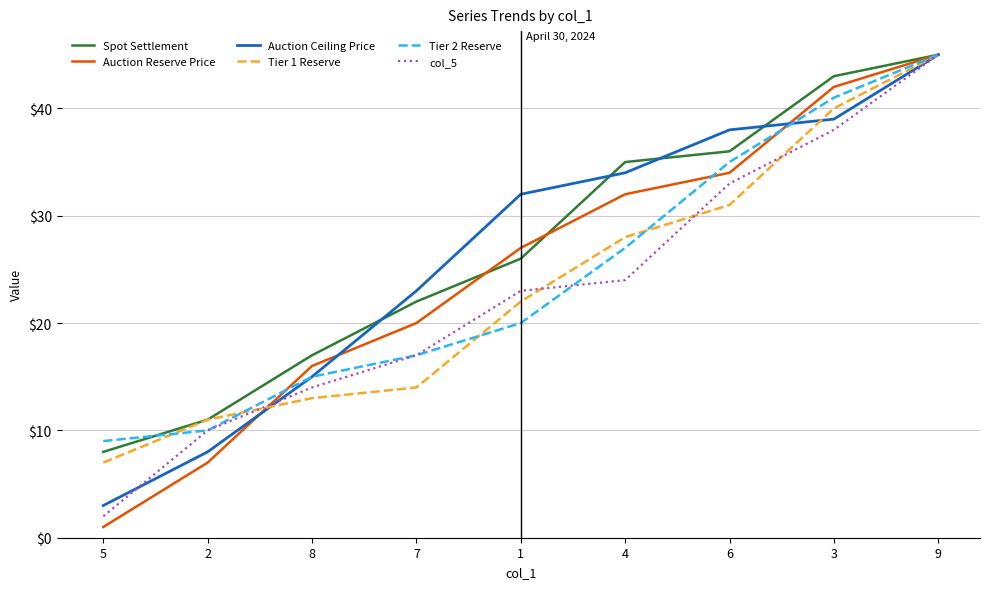

True or false: Spot Settlement has more than 1 points higher than both neighbors.

False